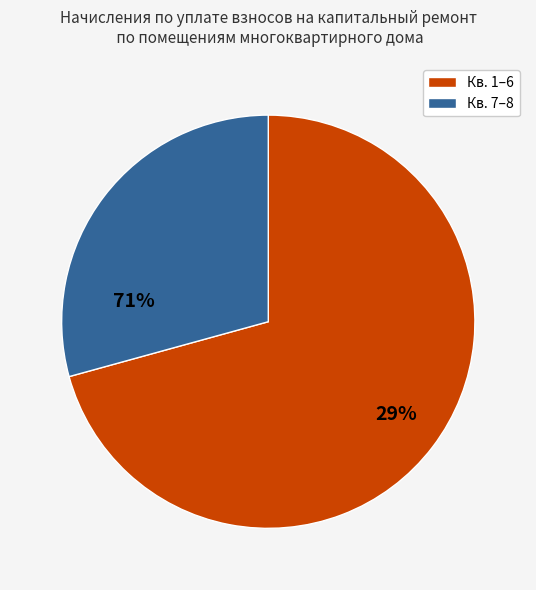

Which has a higher value, 8 or 5?

8